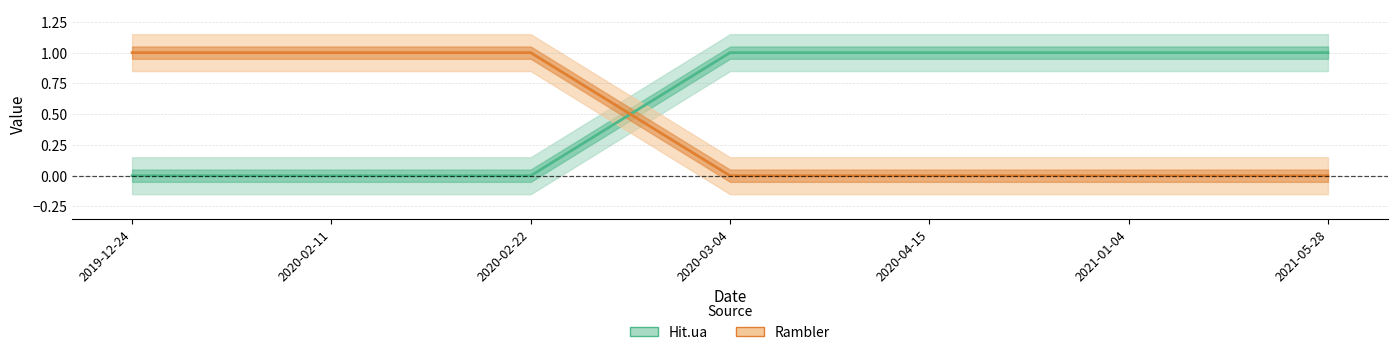

After their last crossing, which series has the higher values: Hit.ua or Rambler?

Hit.ua